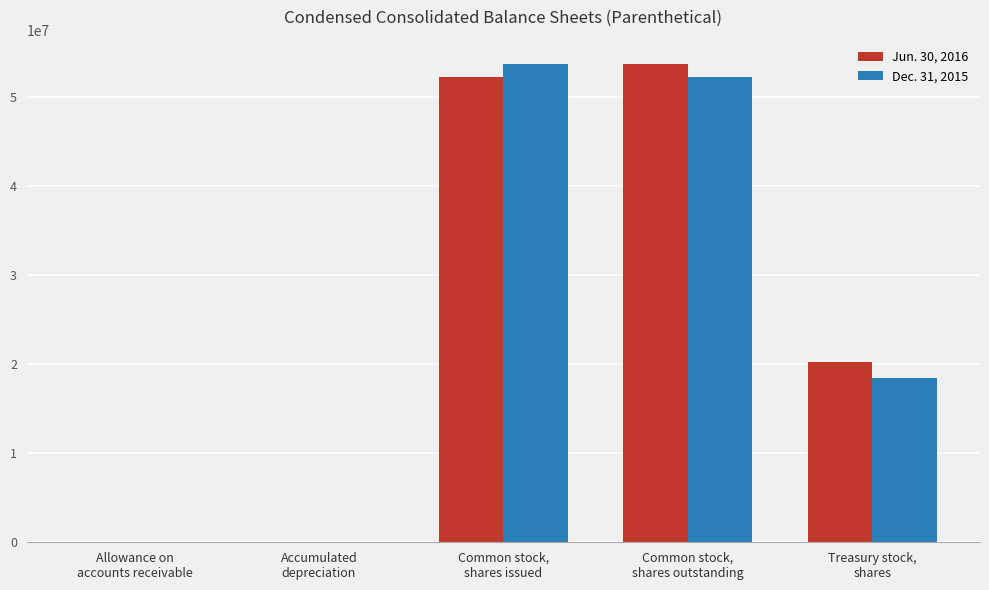

Between Allowance on
accounts receivable and Treasury stock,
shares, which series saw the biggest shift?

Jun. 30, 2016